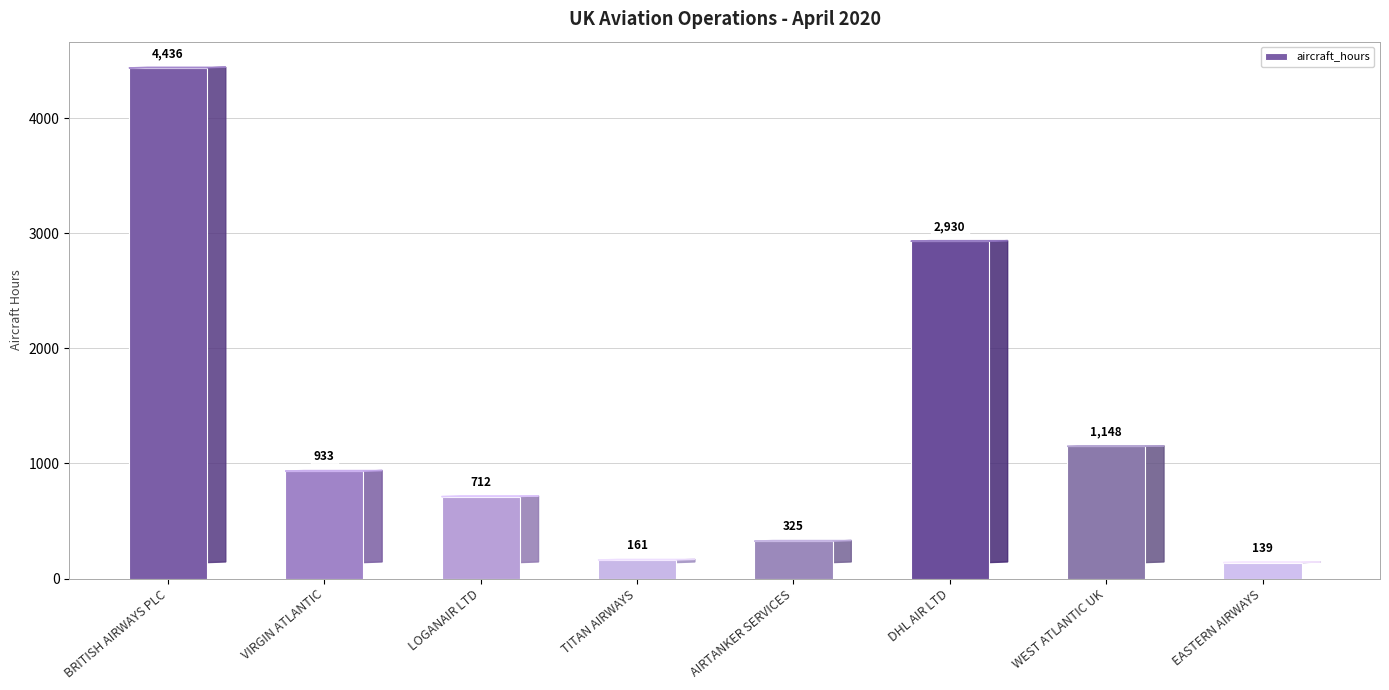

What is the difference between the maximum and minimum values?

4297